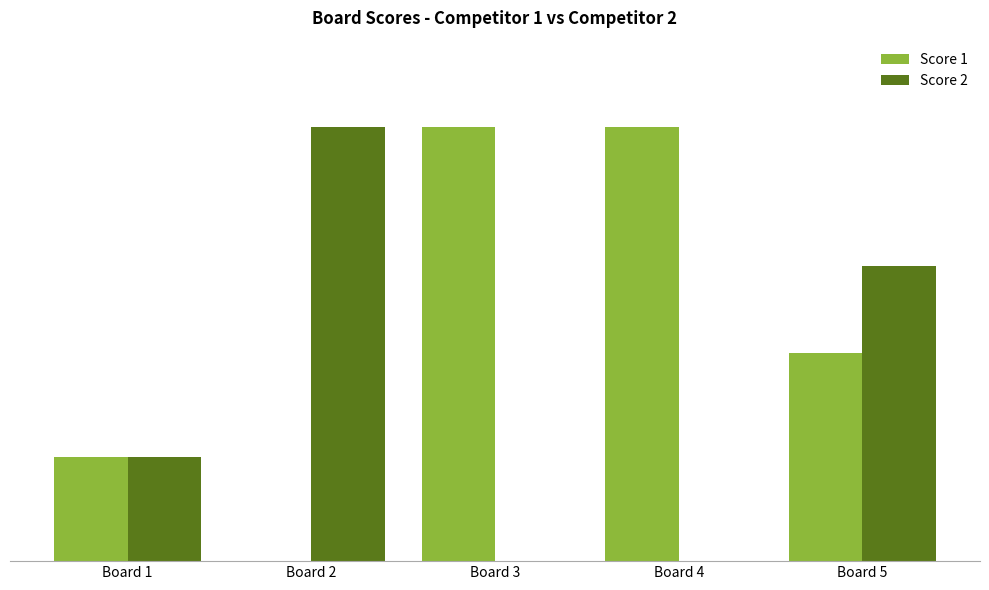

Reading right to left, list all the values displayed in this chart.

Score 1: Board 5=12	Board 4=25	Board 3=25	Board 2=0	Board 1=6
Score 2: Board 5=17	Board 4=0	Board 3=0	Board 2=25	Board 1=6